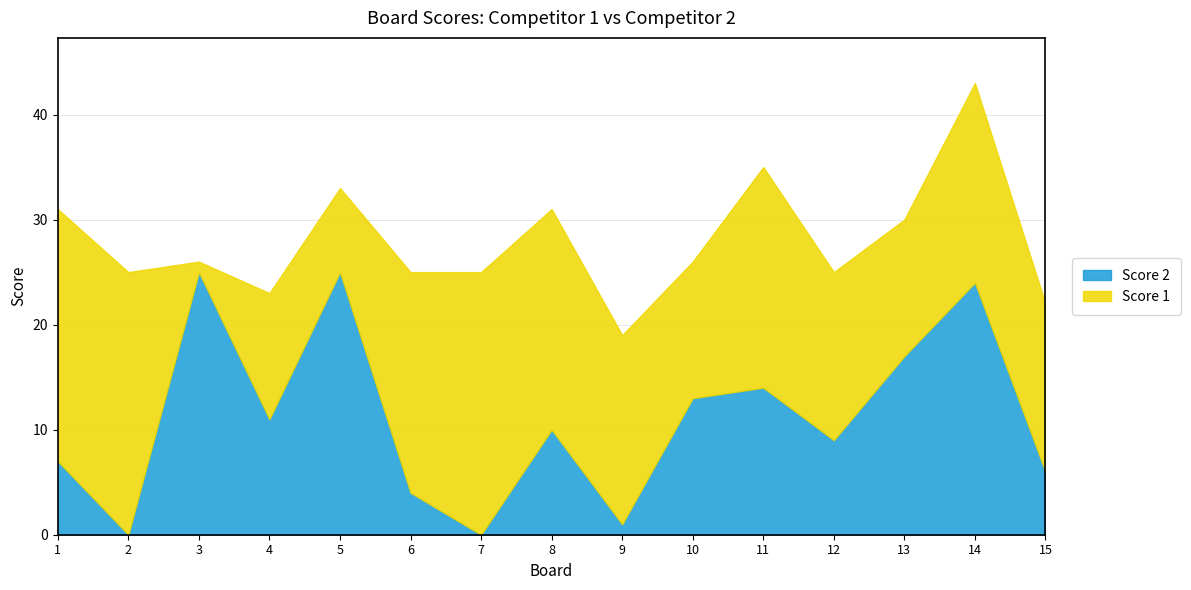

How many times do Score 2 and Score 1 cross each other?

6